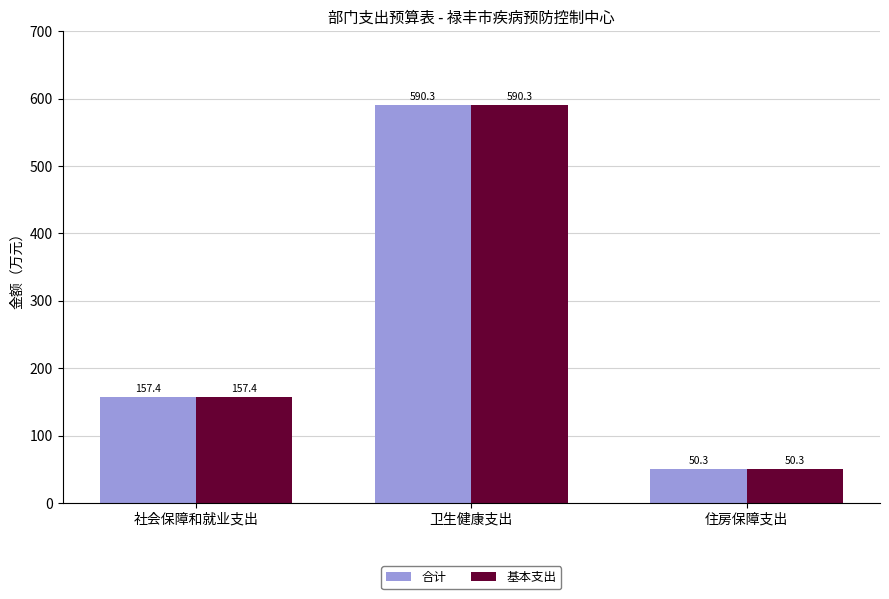

Where is 基本支出 nearest to the value 320?

社会保障和就业支出